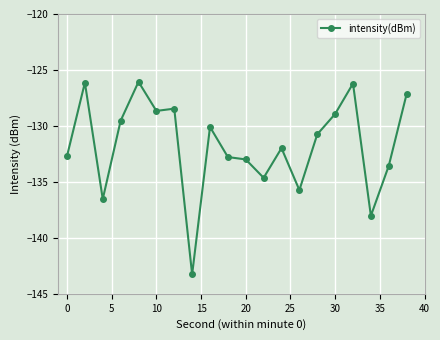

What is the smallest value displayed?

-143.3